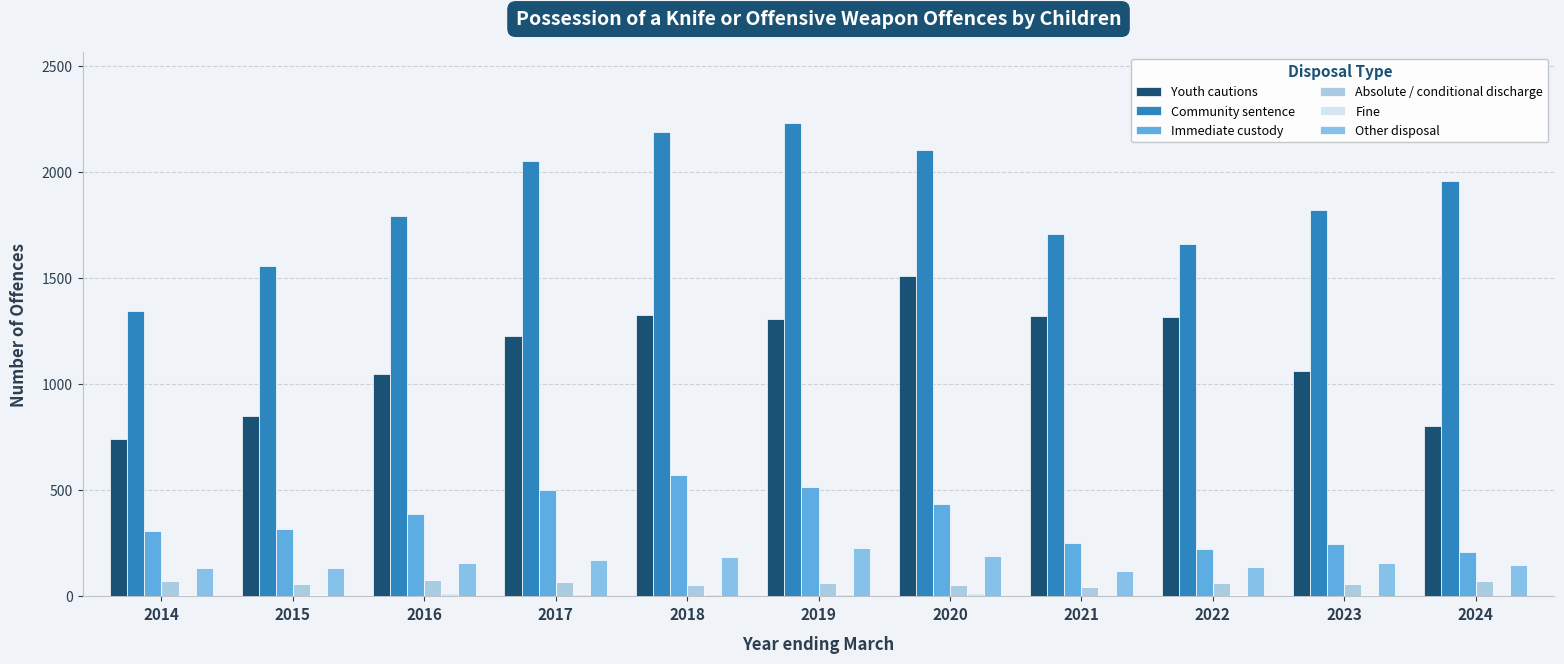

What is the difference between the highest and lowest values at 2023?

1814